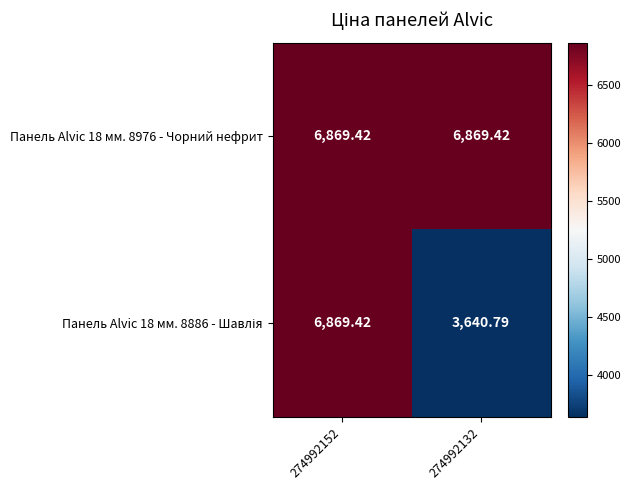

How many distinct data groups are displayed?

2